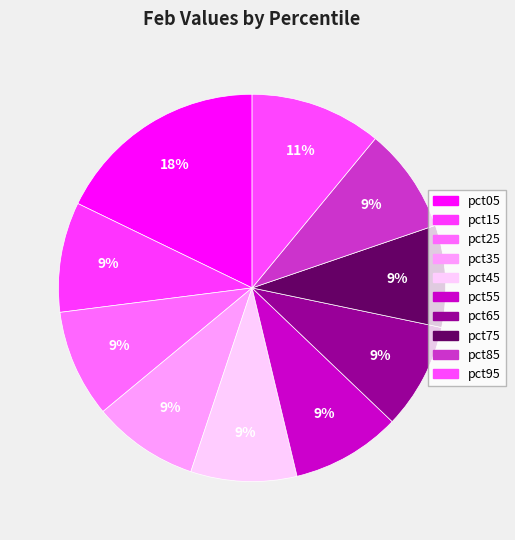

What is the total percentage of pct65 and pct95?

19.8%